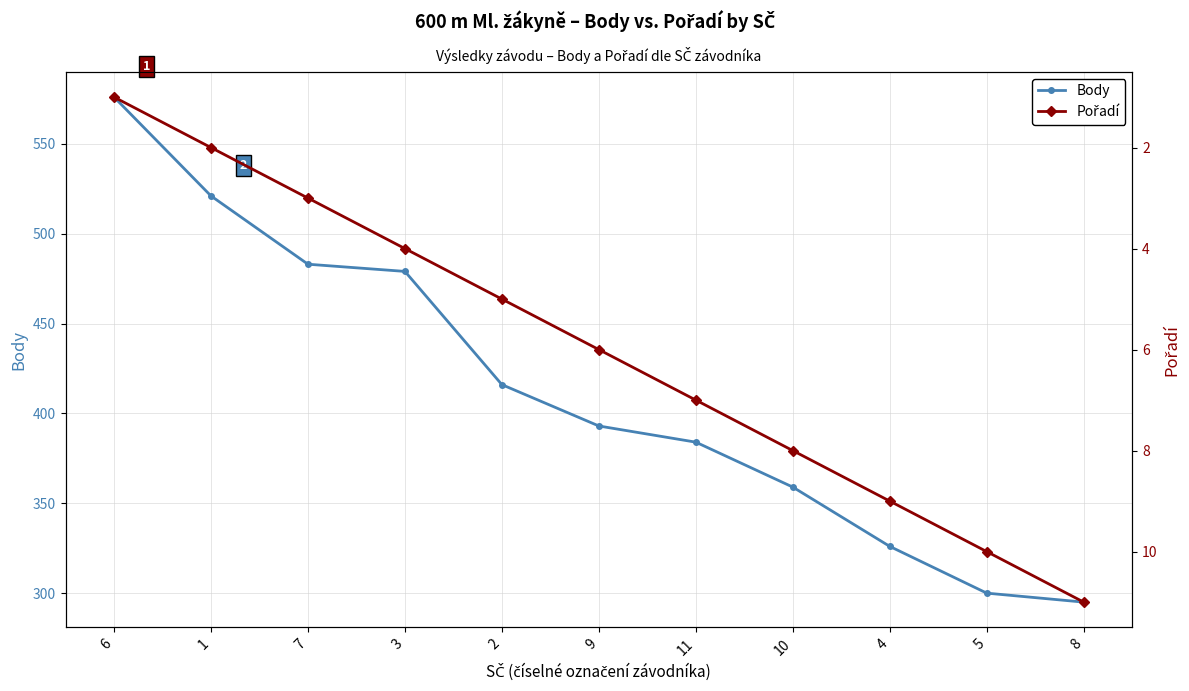

Which has a higher value, 11 or 2?

2